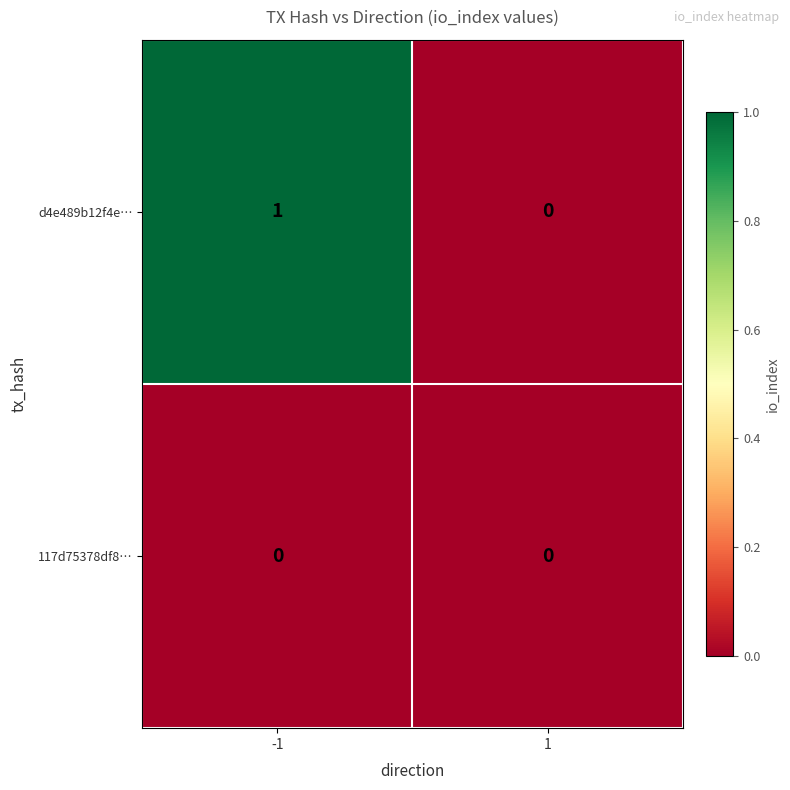

At which category does the chart reach its peak across all series?

-1